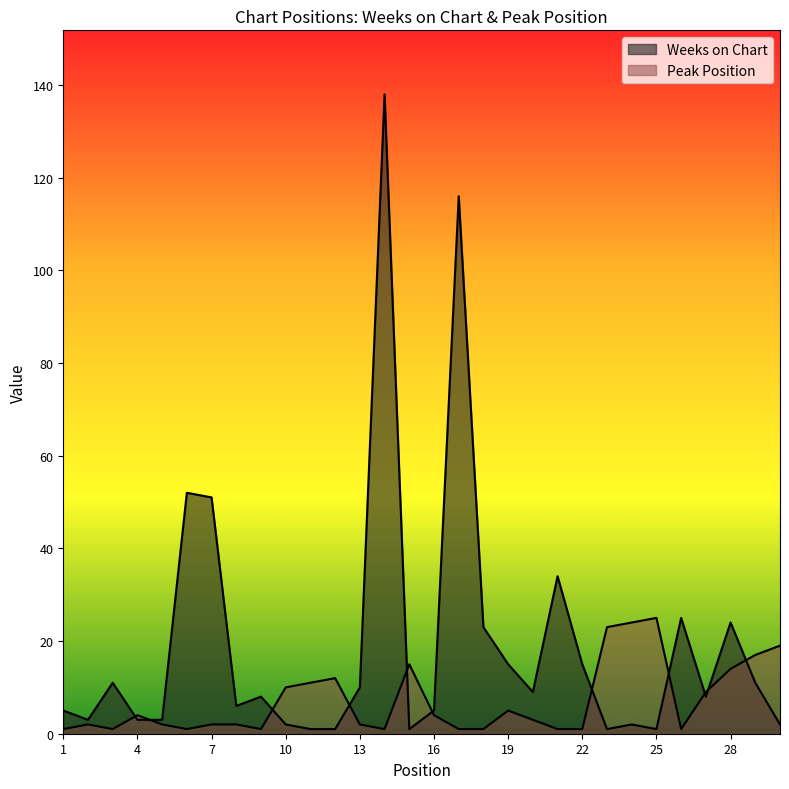

What is the spread (max minus min) of values at 5?

1